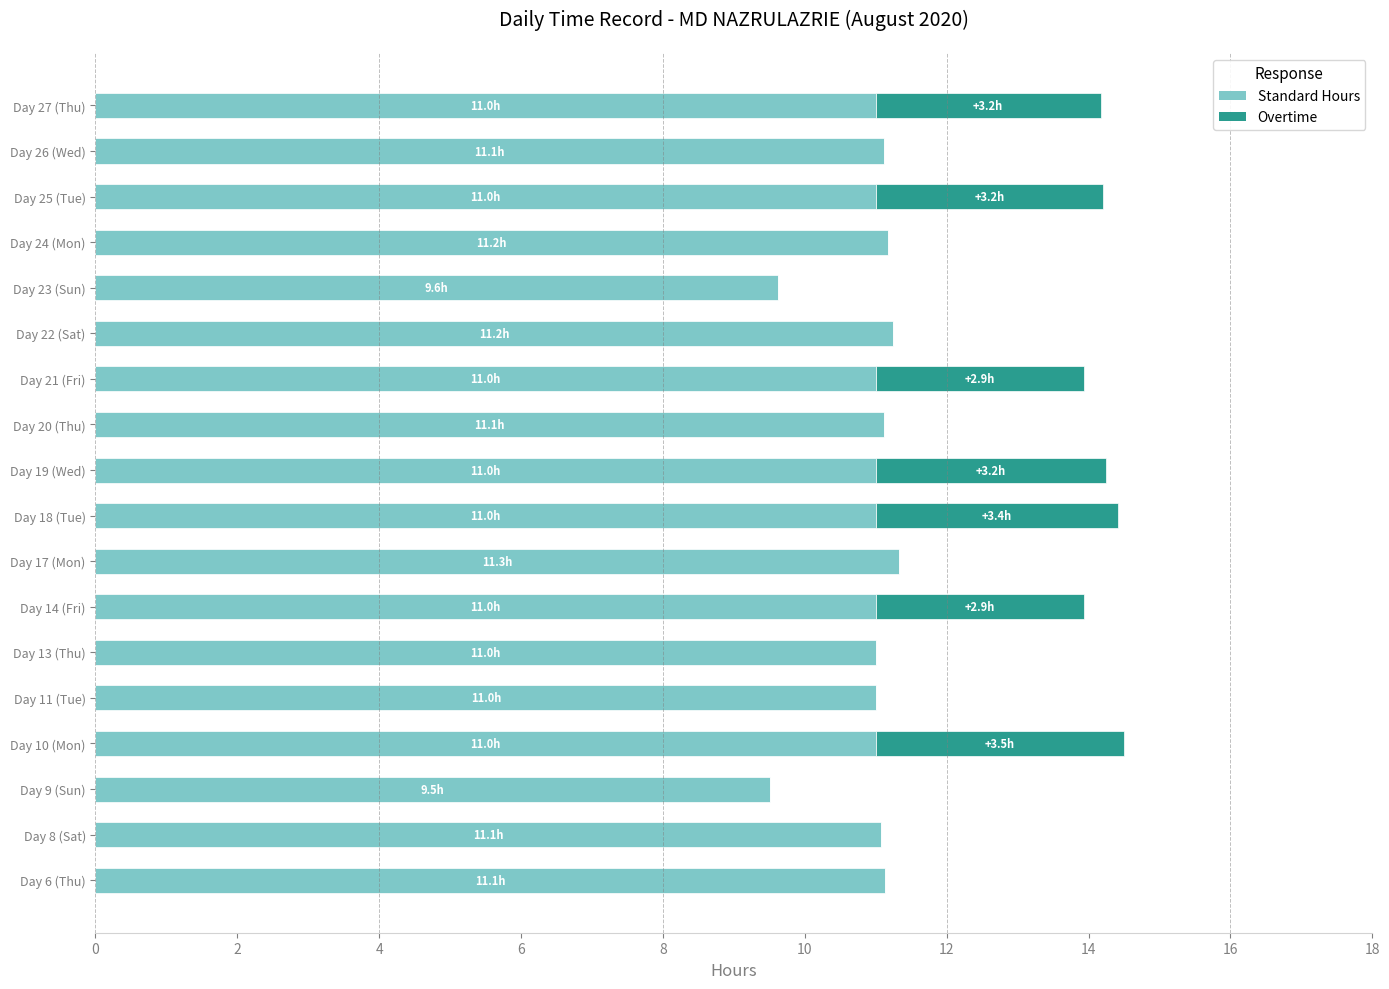

What is the total value across all series at Day 11 (Tue)?

11.0